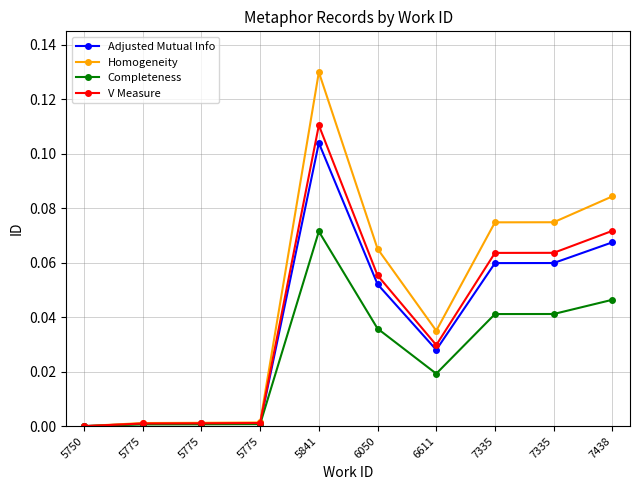

How many lines are shown in the chart?

4